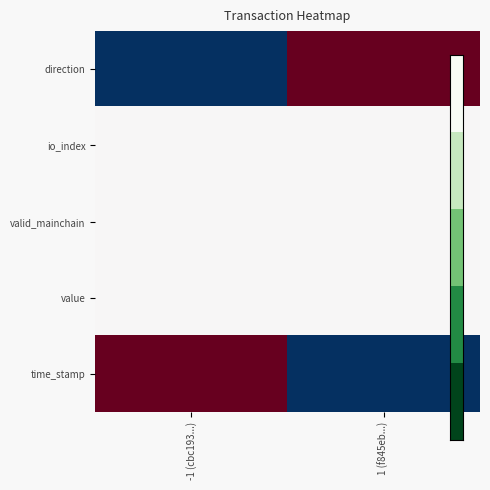

Which has a higher value, -1 (cbc193...) or 1 (f845eb...)?

1 (f845eb...)